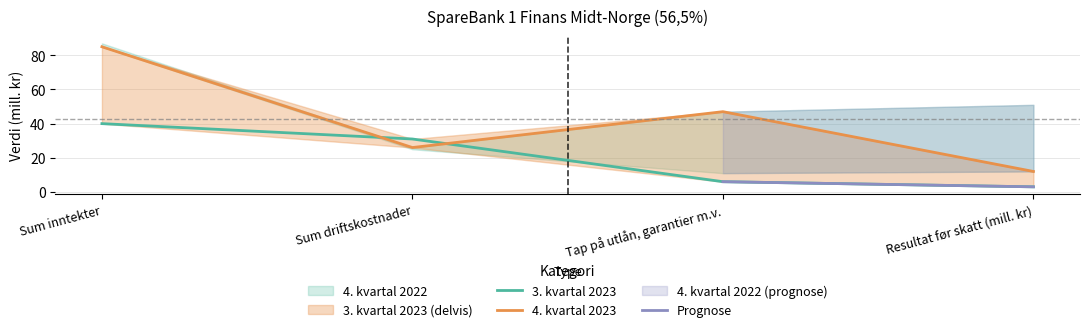

Is the value of 3. kvartal 2023 at Sum inntekter greater than the value of 4. kvartal 2023 at Tap på utlån, garantier m.v.?

No